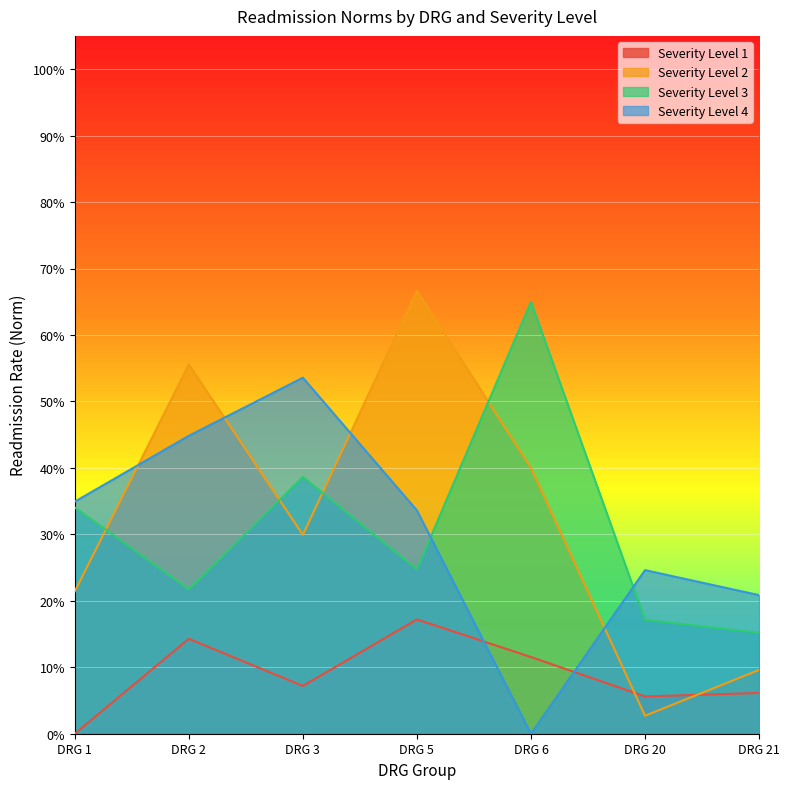

True or false: Severity Level 4 has a value of 0.0 at DRG 6.

True